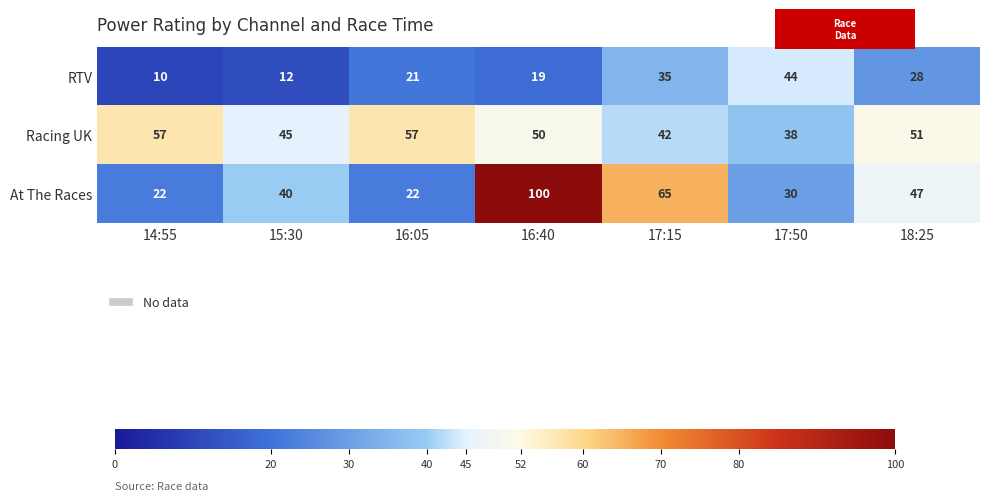

What is the total value across all series at 17:50?

112